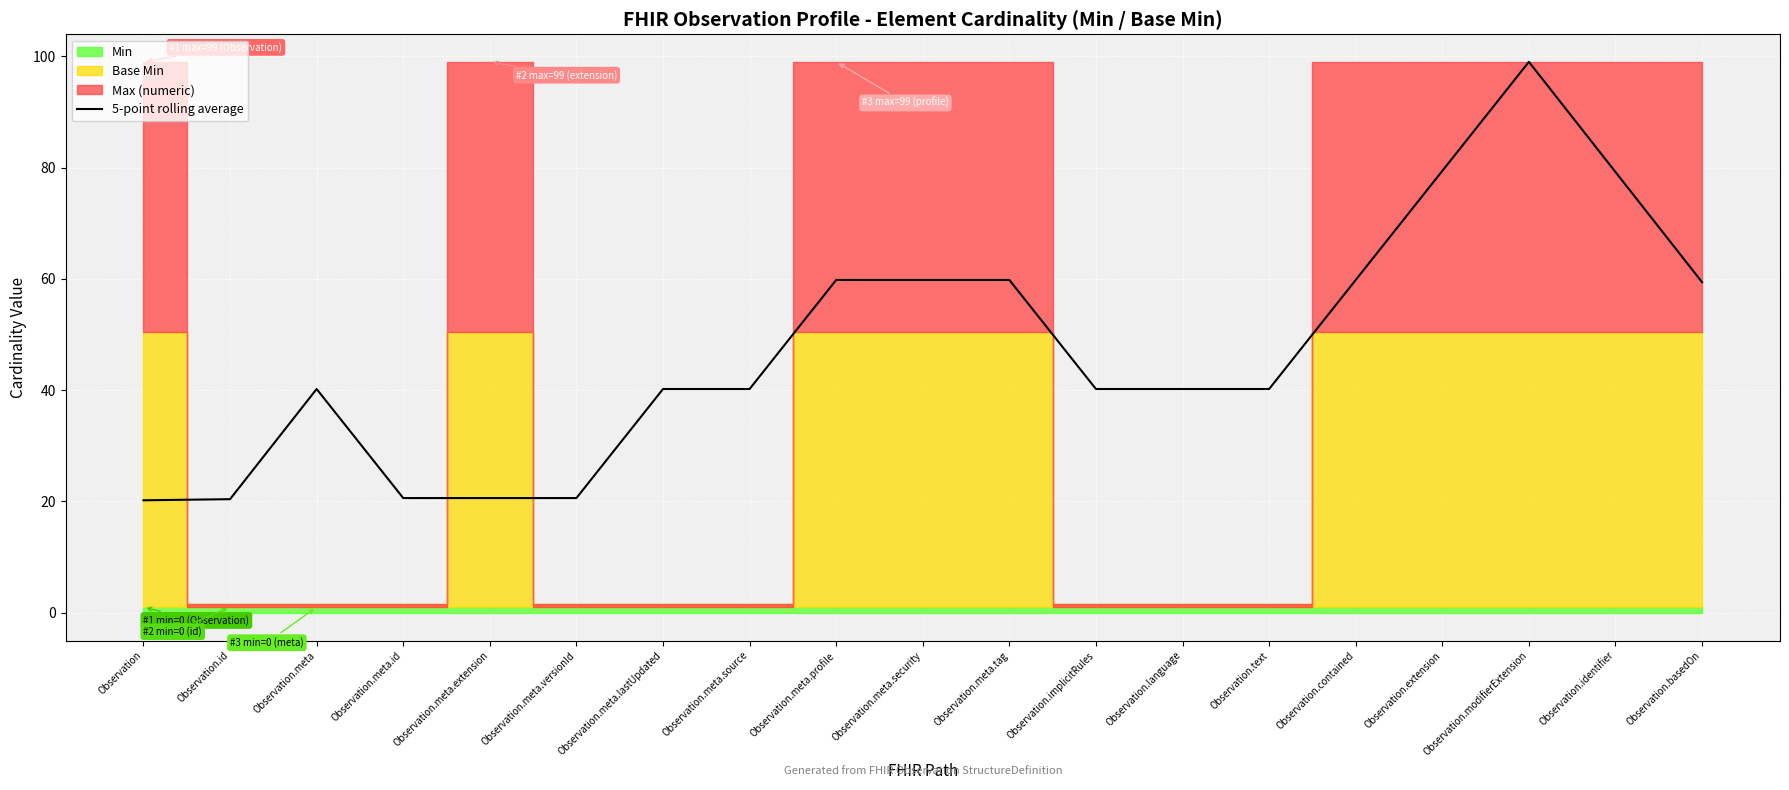

True or false: the data shows 59.4 at Observation.basedOn.

True